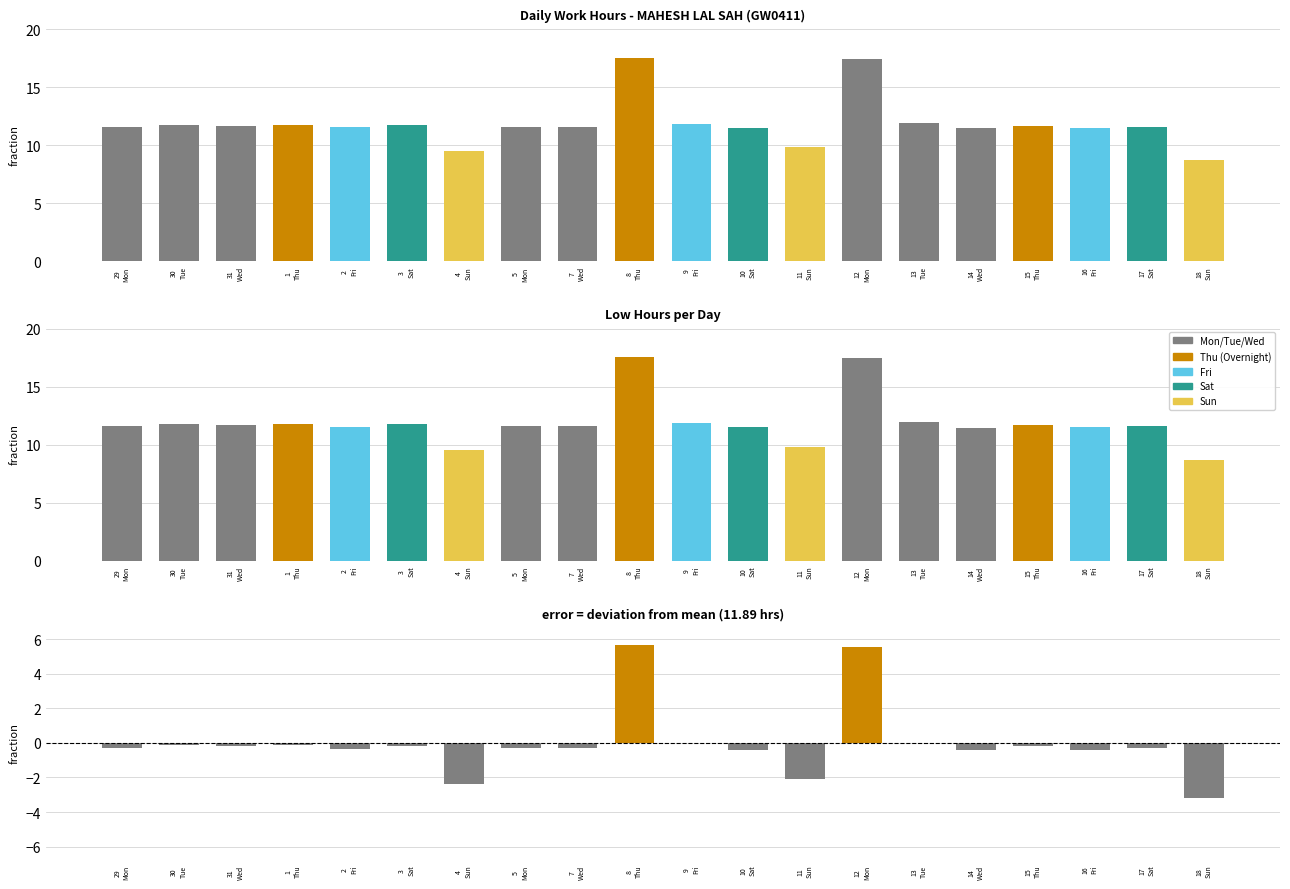

At which label does Deviation from Mean first exceed 0?

8
Thu